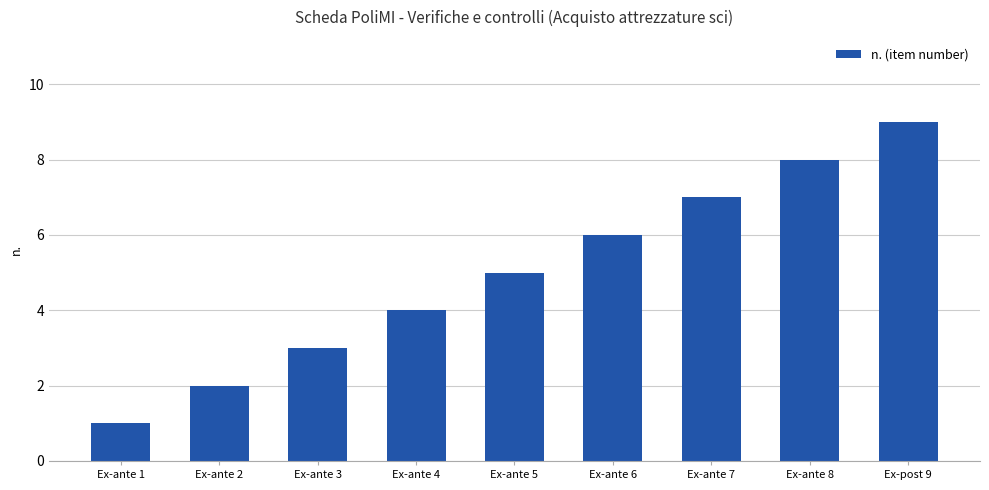

What is the ratio of the value at Ex-ante 4 to the value at Ex-post 9?

0.4